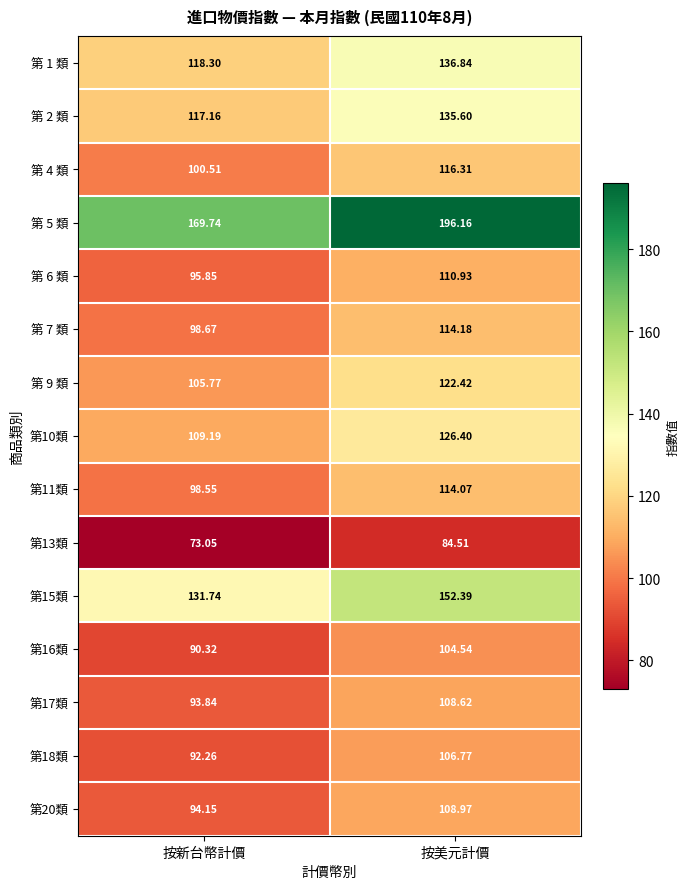

What is the total value across all series at 按美元計價?

1838.7